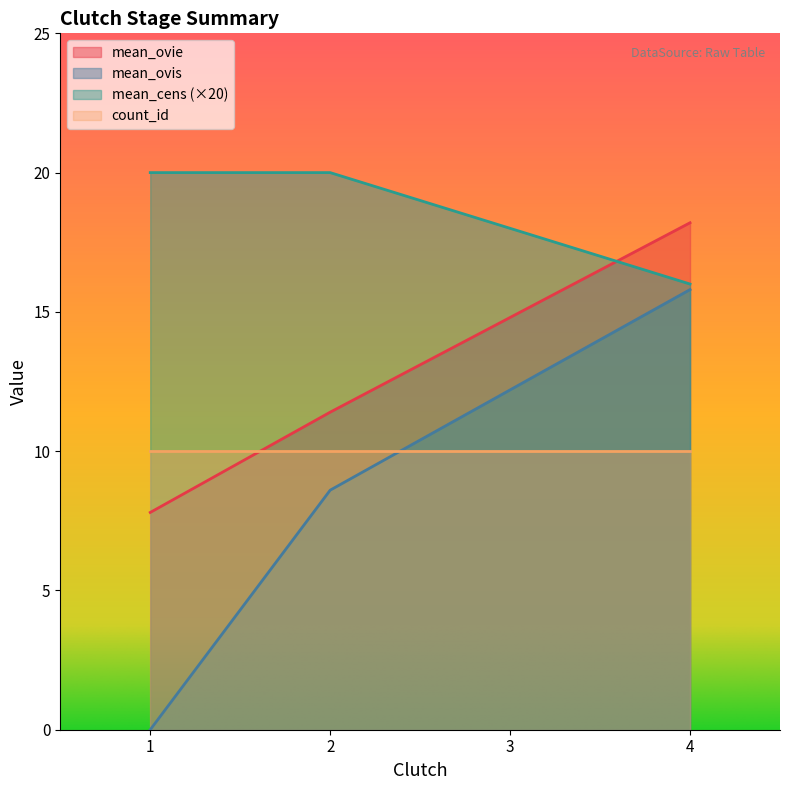

Which category has the lowest value in the mean_ovis series?

1